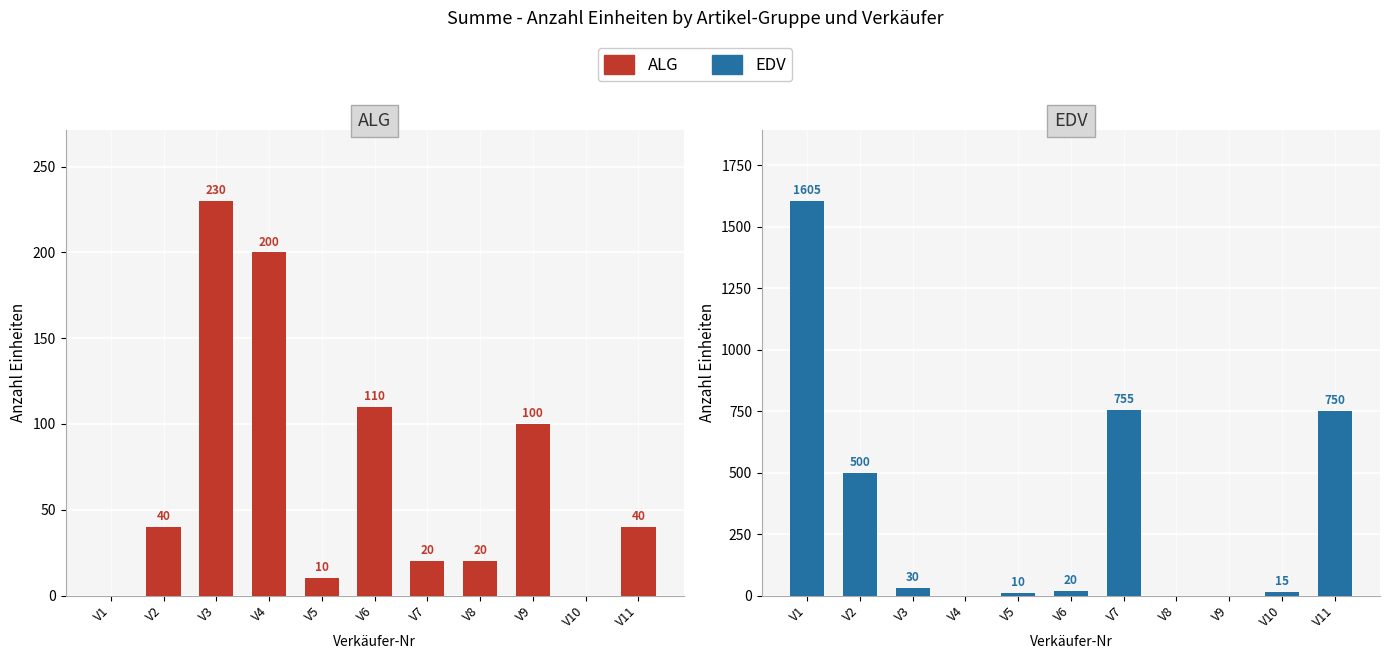

Count the number of categories in the chart.

11